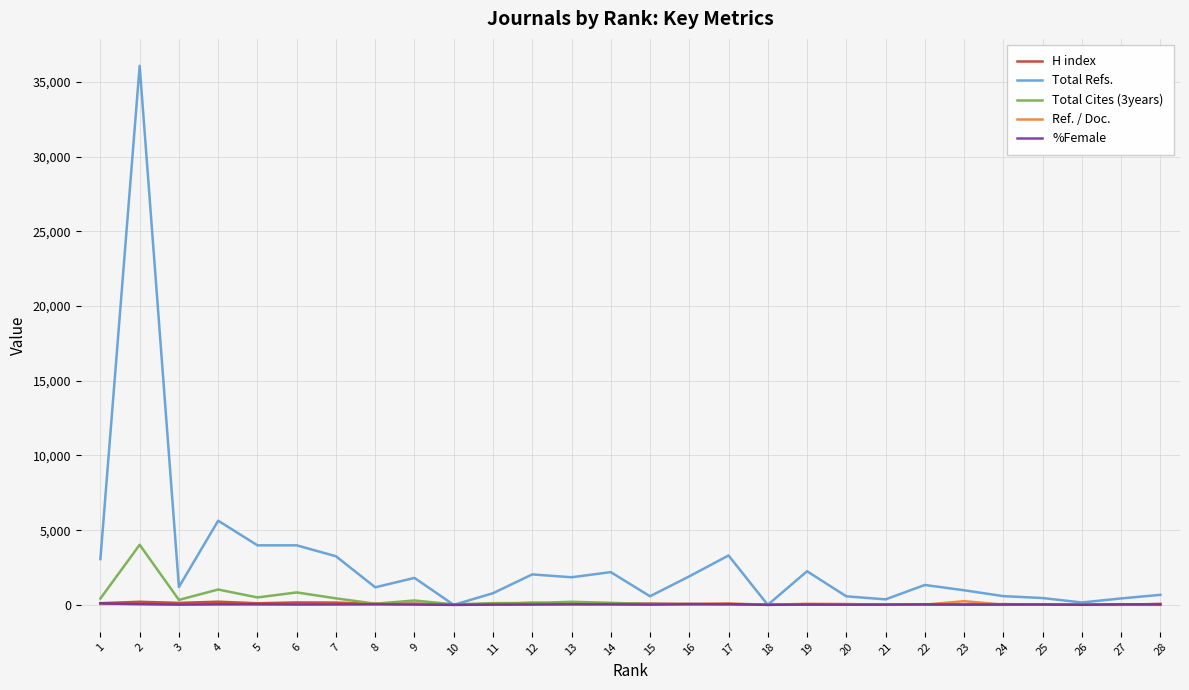

What is the sum of all H index values?

2019.0